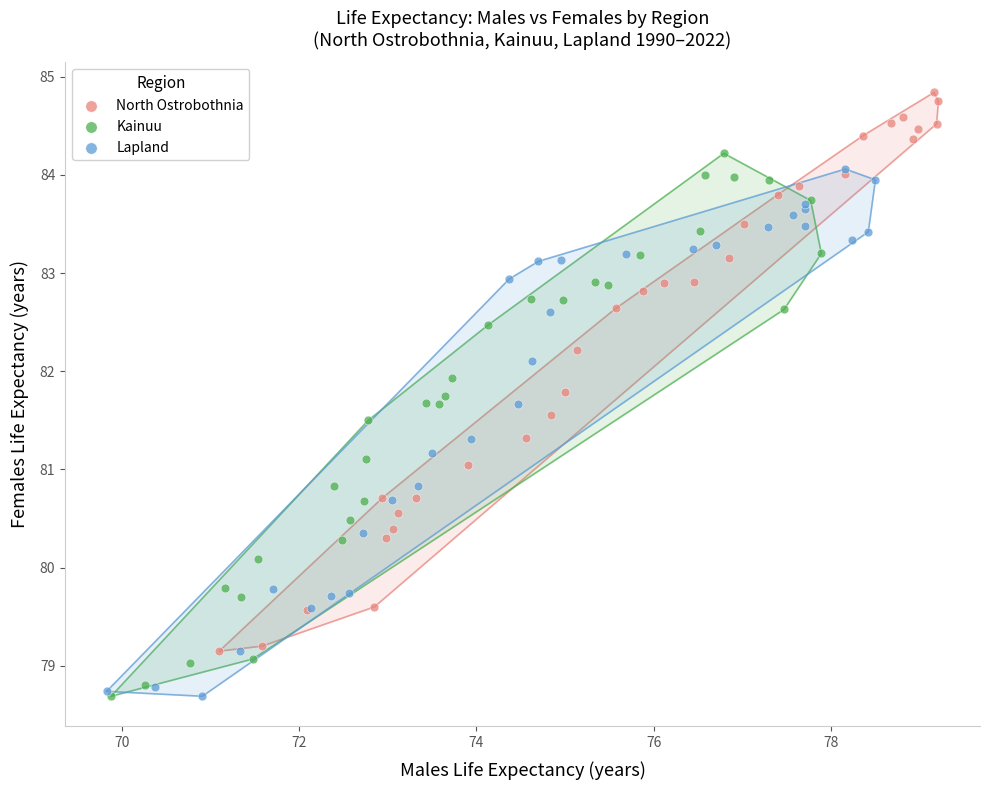

Which series reaches the maximum Y coordinate?

North Ostrobothnia